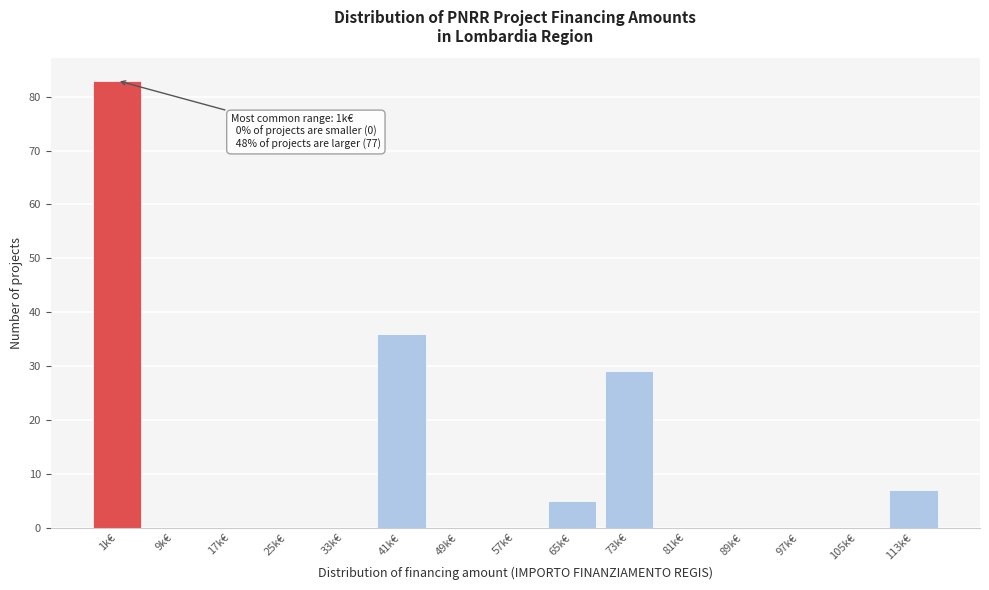

Reading left to right, list all the values displayed in this chart.

1k€=83	9k€=0	17k€=0	25k€=0	33k€=0	41k€=36	49k€=0	57k€=0	65k€=5	73k€=29	81k€=0	89k€=0	97k€=0	105k€=0	113k€=7